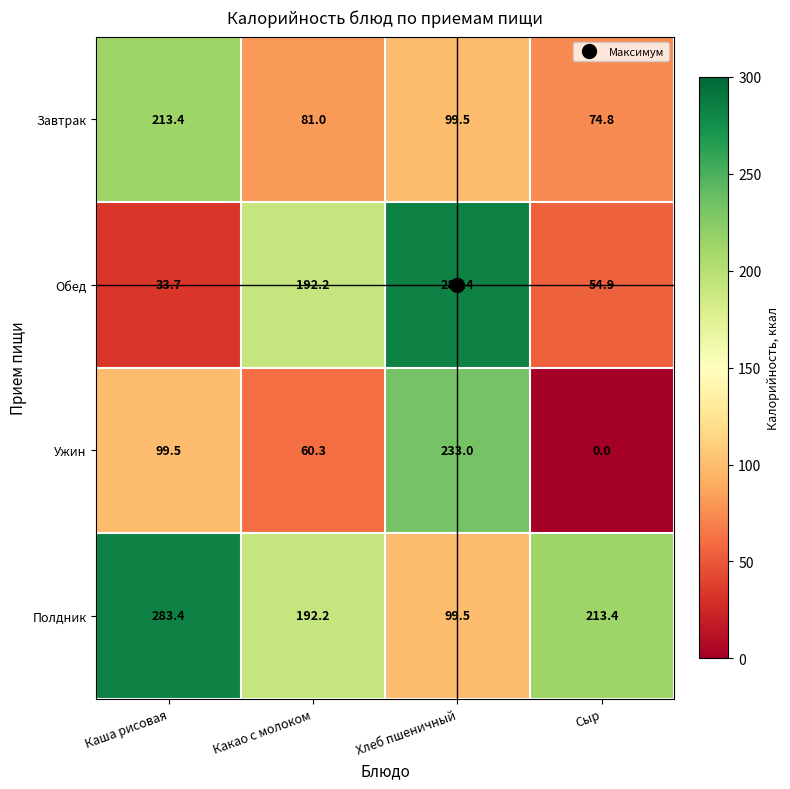

List the series in order of their overall mean, highest first.

Полдник, Обед, Завтрак, Ужин